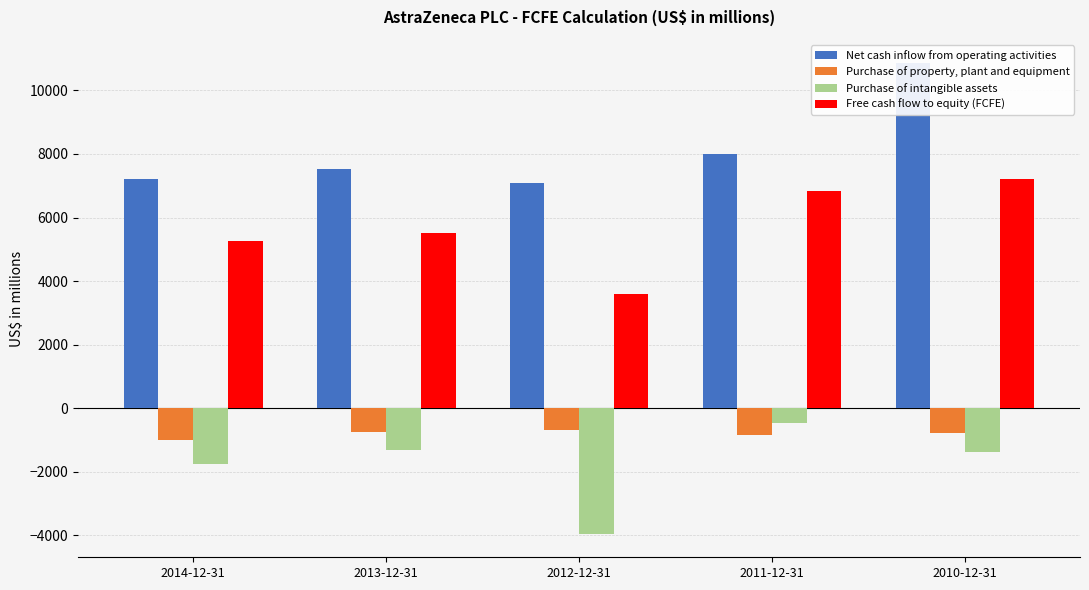

How many categories are shown in the chart?

5